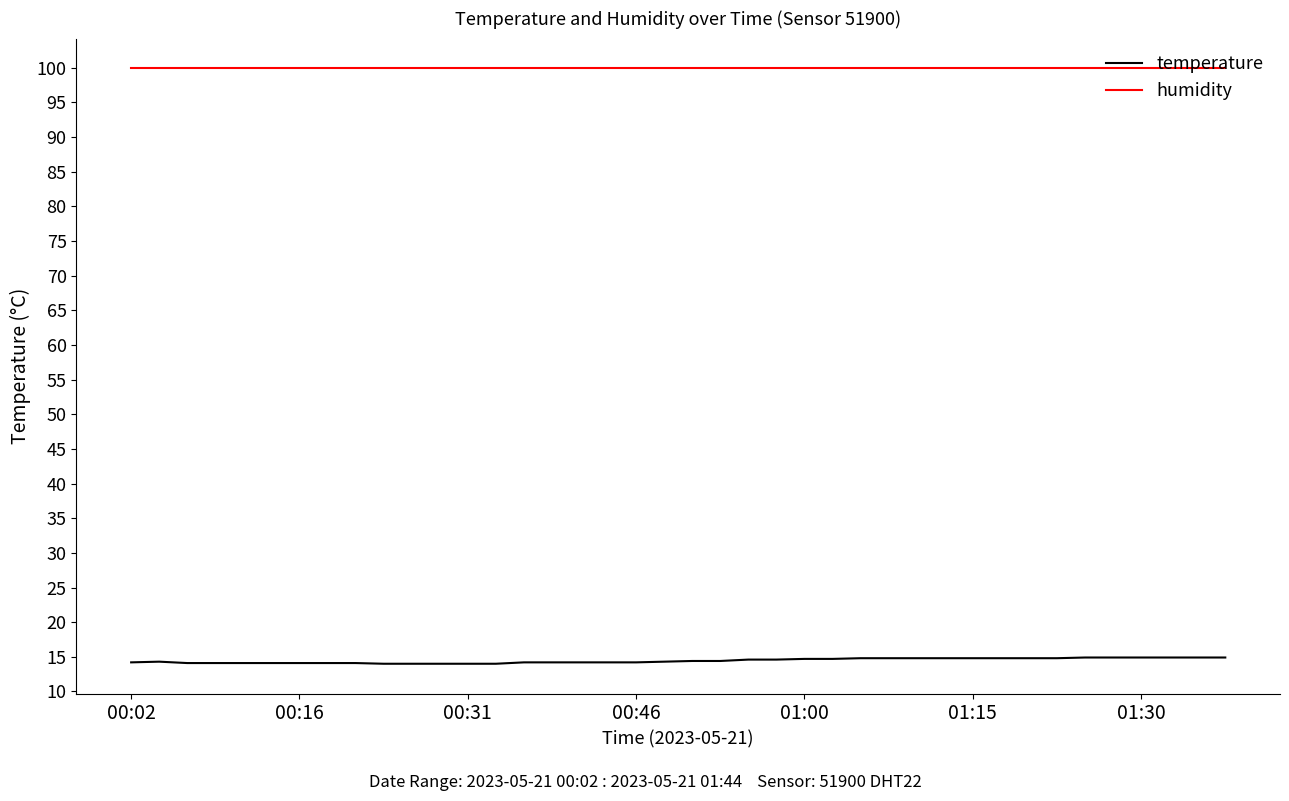

Rank the series by their maximum value, from lowest to highest.

temperature, humidity